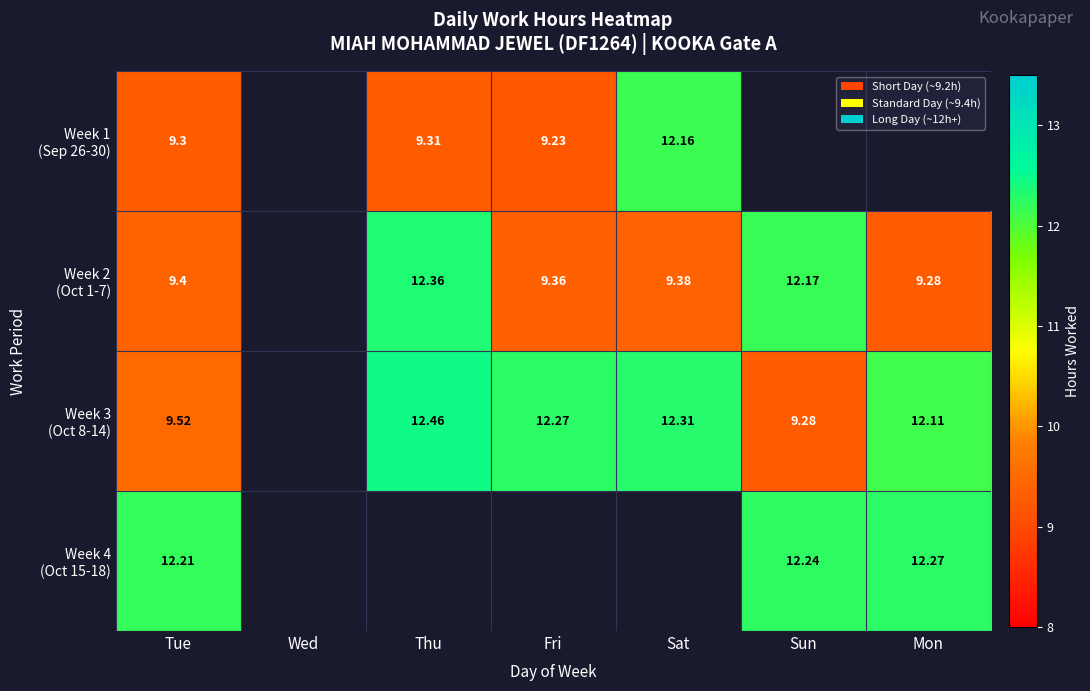

How many values in Week 2 (Oct 1-7) are above zero?

6